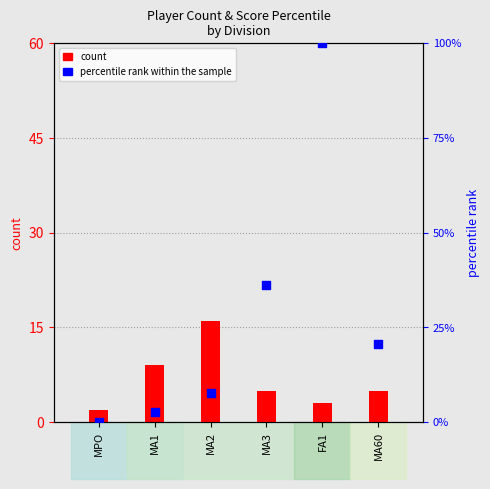

What are all the series names shown in the legend?

count, percentile rank within the sample